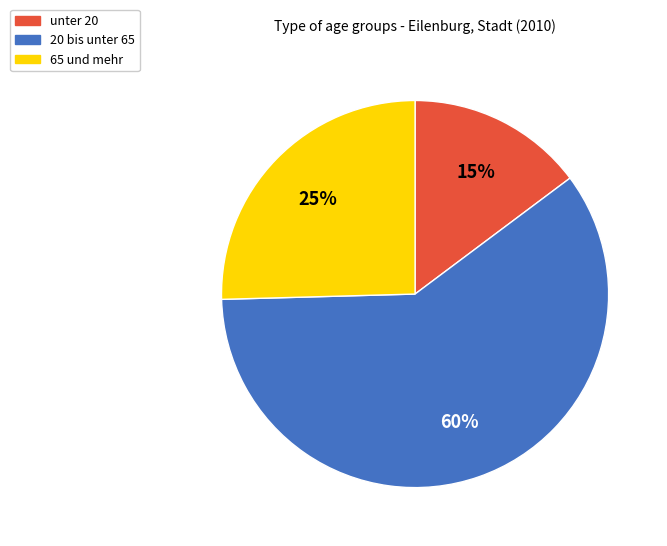

How many slices are in this pie chart?

3